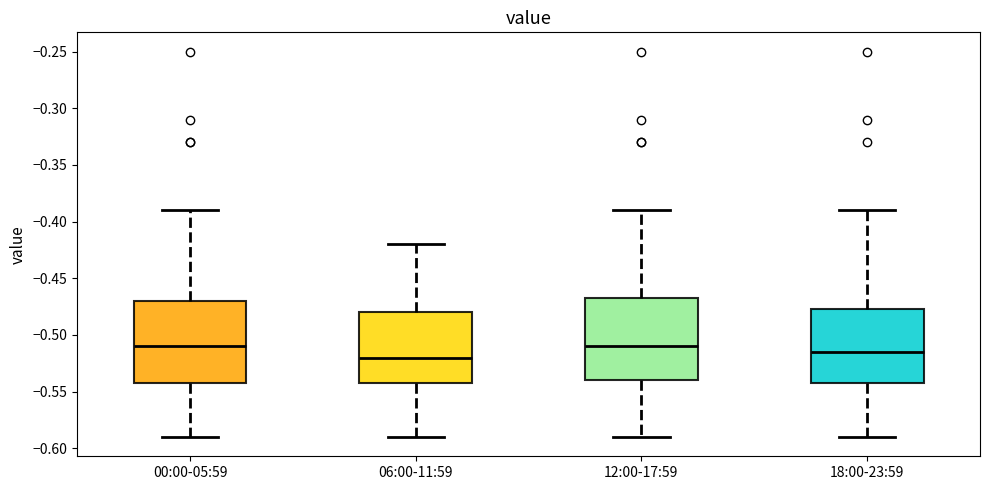

Which box has the lowest median line?

06:00-11:59